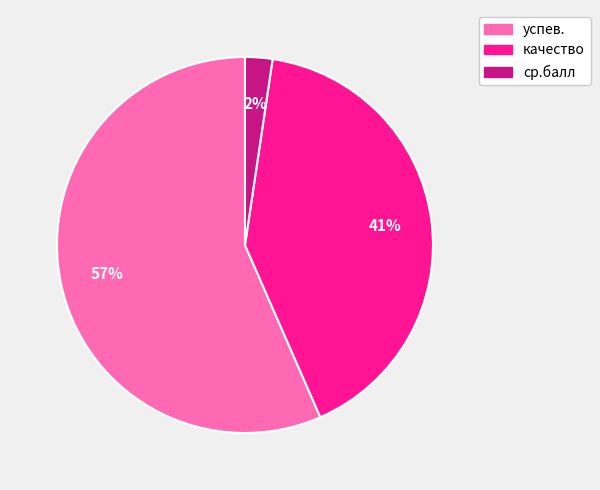

Is there a majority slice in this chart?

Yes